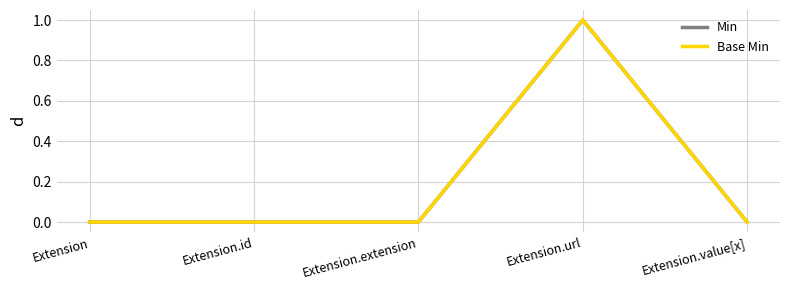

What is the maximum value shown in the chart?

1